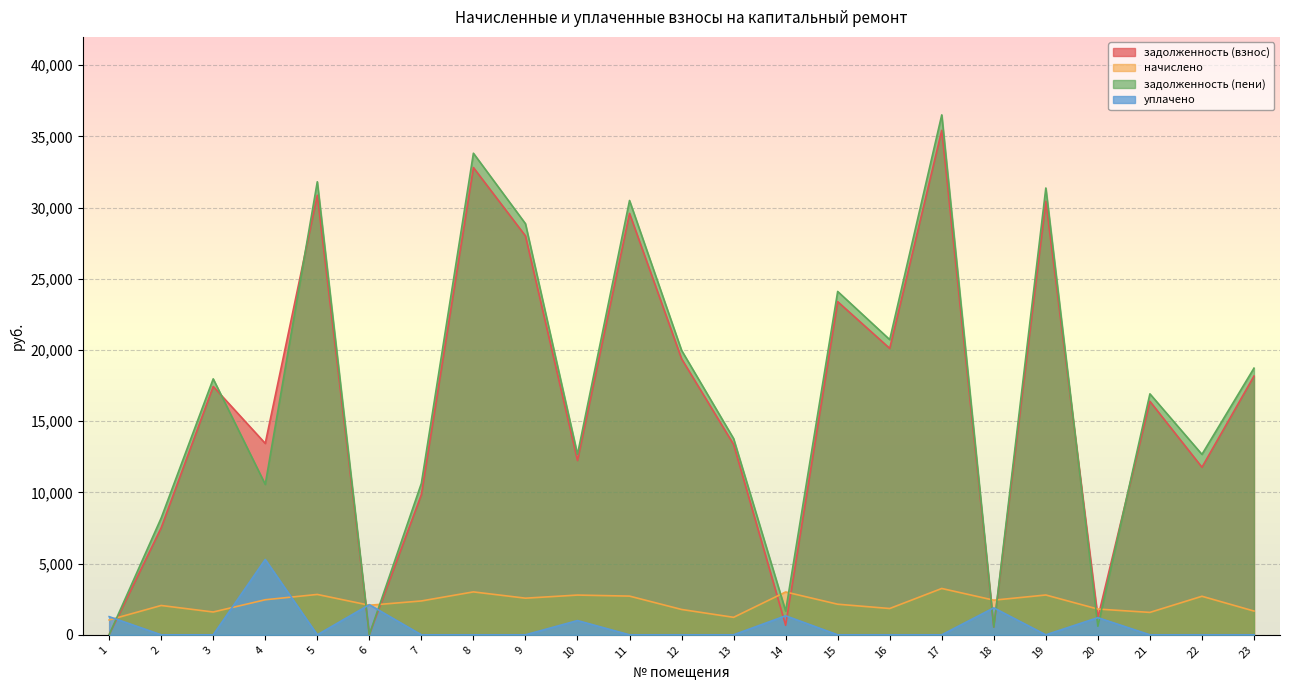

Reading left to right, list all the values displayed in this chart.

задолженность (взнос): 0.0	7514.2	17437.1	13437.7	30864.0	3.7	9842.0	32808.2	28008.5	12239.6	29588.3	19381.3	13366.3	668.4	23391.1	20110.2	35420.8	540.6	30438.7	1204.8	16393.2	11766.7	18166.2
начислено: 1043.5	2059.0	1601.5	2460.8	2834.6	2075.8	2377.1	3013.2	2572.4	2790.0	2717.5	1780.0	1227.6	3007.6	2148.3	1847.0	3253.1	2432.9	2795.6	1807.9	1573.6	2706.3	1668.4
задолженность (пени): 0.0	8200.6	17970.9	10561.0	31808.9	8.6	10634.4	33812.6	28865.9	12669.6	30494.1	19974.7	13775.5	1670.9	24107.2	20725.9	36505.1	540.0	31370.6	602.6	16917.8	12668.8	18722.3
уплачено: 1275.0	0.0	0.0	5291.0	0.0	2115.4	0.0	0.0	0.0	1000.0	0.0	0.0	0.0	1335.8	0.0	0.0	0.0	1892.9	0.0	1204.8	0.0	0.0	0.0